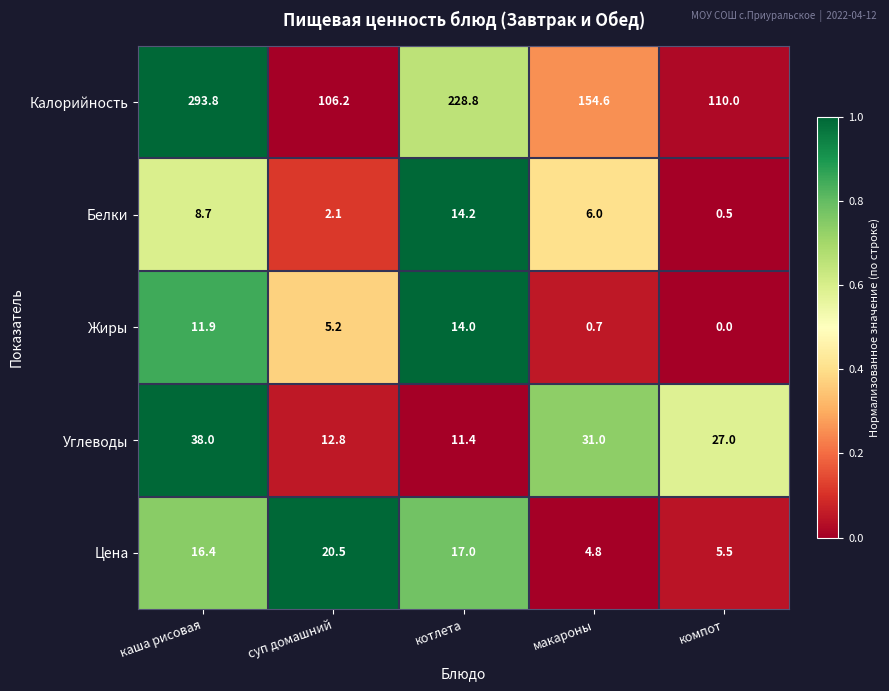

Reading left to right, extract all data points from this chart.

Калорийность: 293.8	106.2	228.8	154.6	110.0
Белки: 8.7	2.1	14.2	6.0	0.5
Жиры: 11.9	5.2	14.0	0.7	0.0
Углеводы: 38.0	12.8	11.4	31.0	27.0
Цена: 16.4	20.5	17.0	4.8	5.5